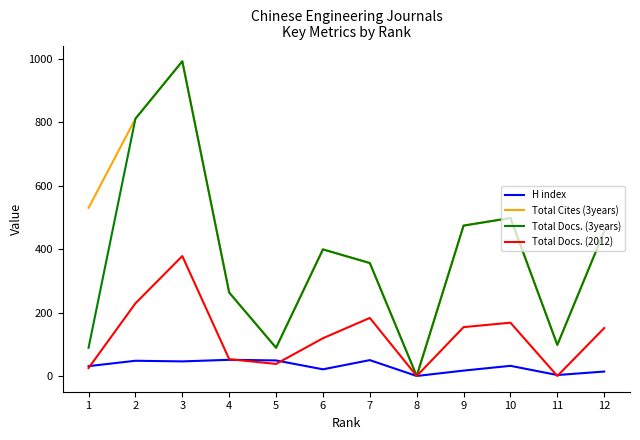

What is the highest value of the H index series?

51